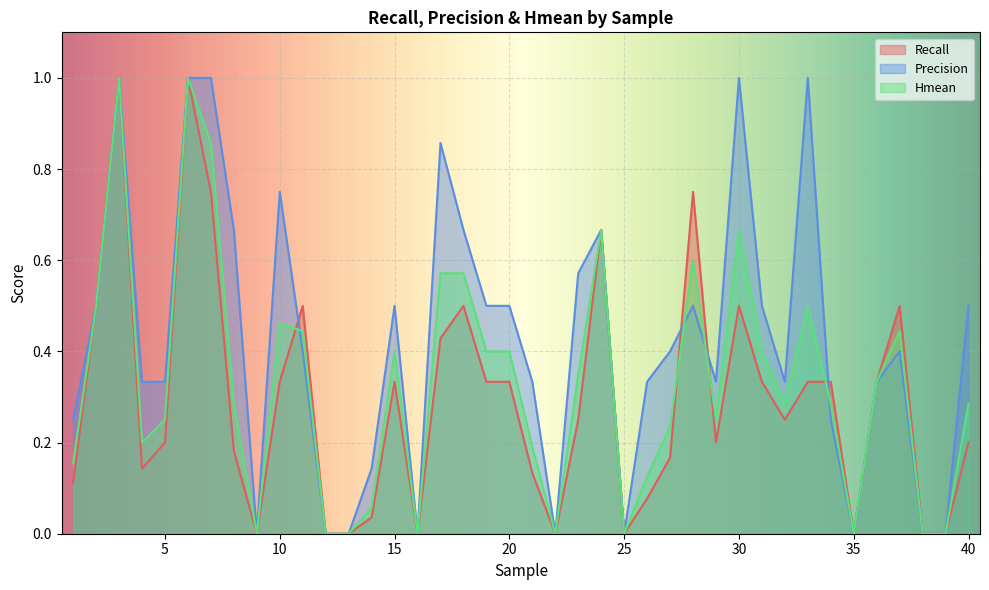

Where is Hmean nearest to the value 0?

9